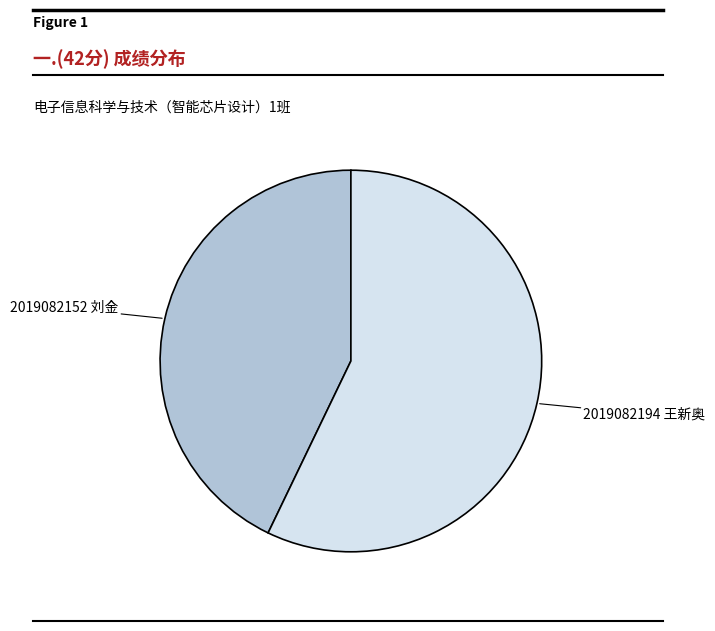

Does any single category account for the majority?

Yes